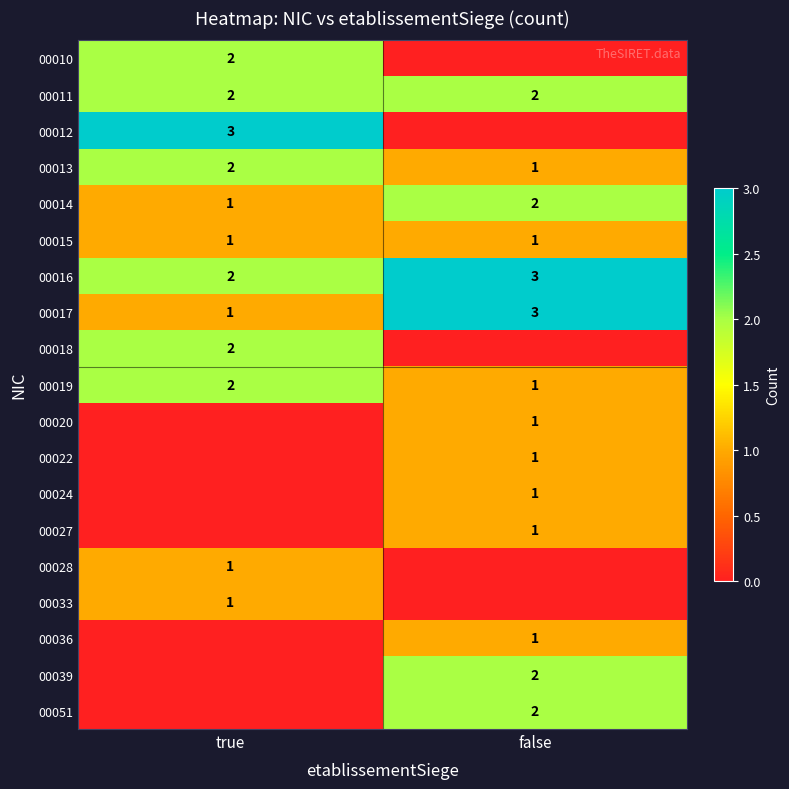

The 00016 series shows 2 at true. True or false?

True